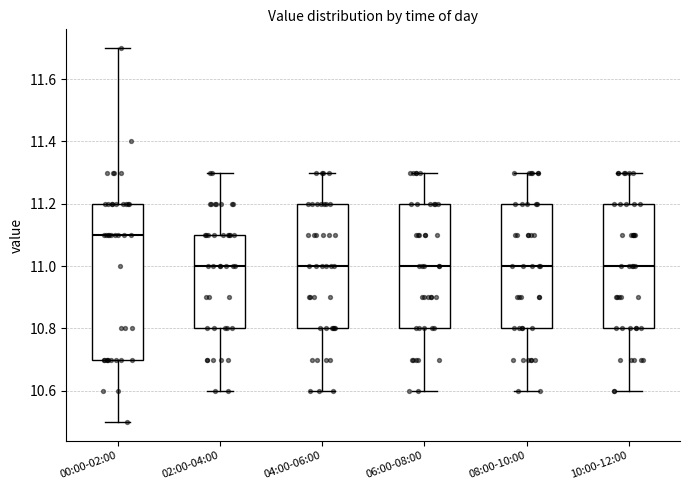

Reading left to right, transcribe this box plot: for each box, give where its median line is, the range the box spans, and where its two whiskers end, as read against the y-axis. The values are not printed on the chart, so give them approximately, as read against the axis.

00:00-02:00: median 11.1, box 10.7 to 11.2, whiskers 10.5 to 11.7
02:00-04:00: median 11.0, box 10.8 to 11.1, whiskers 10.6 to 11.3
04:00-06:00: median 11.0, box 10.8 to 11.2, whiskers 10.6 to 11.3
06:00-08:00: median 11.0, box 10.8 to 11.2, whiskers 10.6 to 11.3
08:00-10:00: median 11.0, box 10.8 to 11.2, whiskers 10.6 to 11.3
10:00-12:00: median 11.0, box 10.8 to 11.2, whiskers 10.6 to 11.3